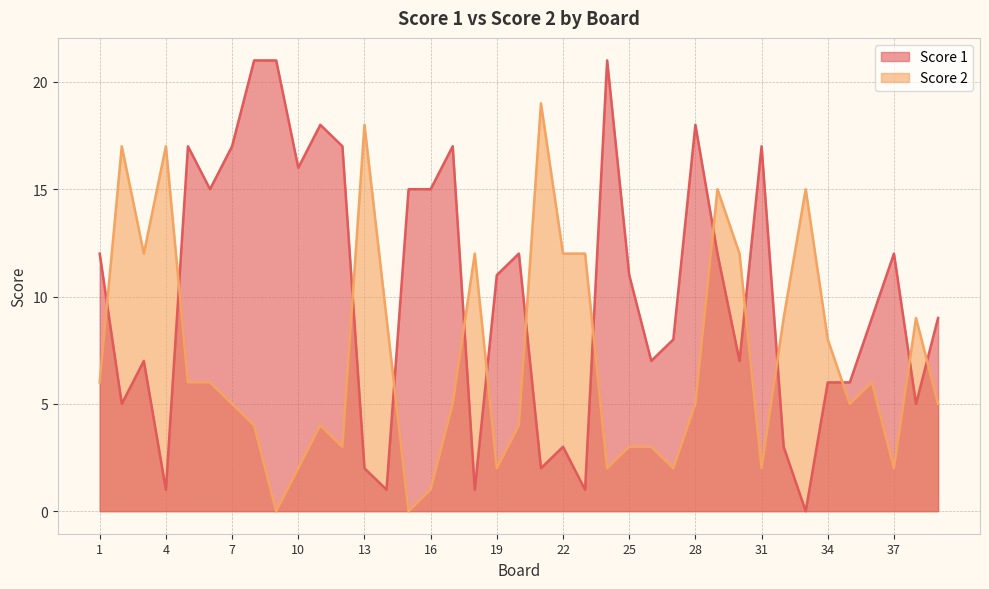

How many categories are shown in the chart?

39